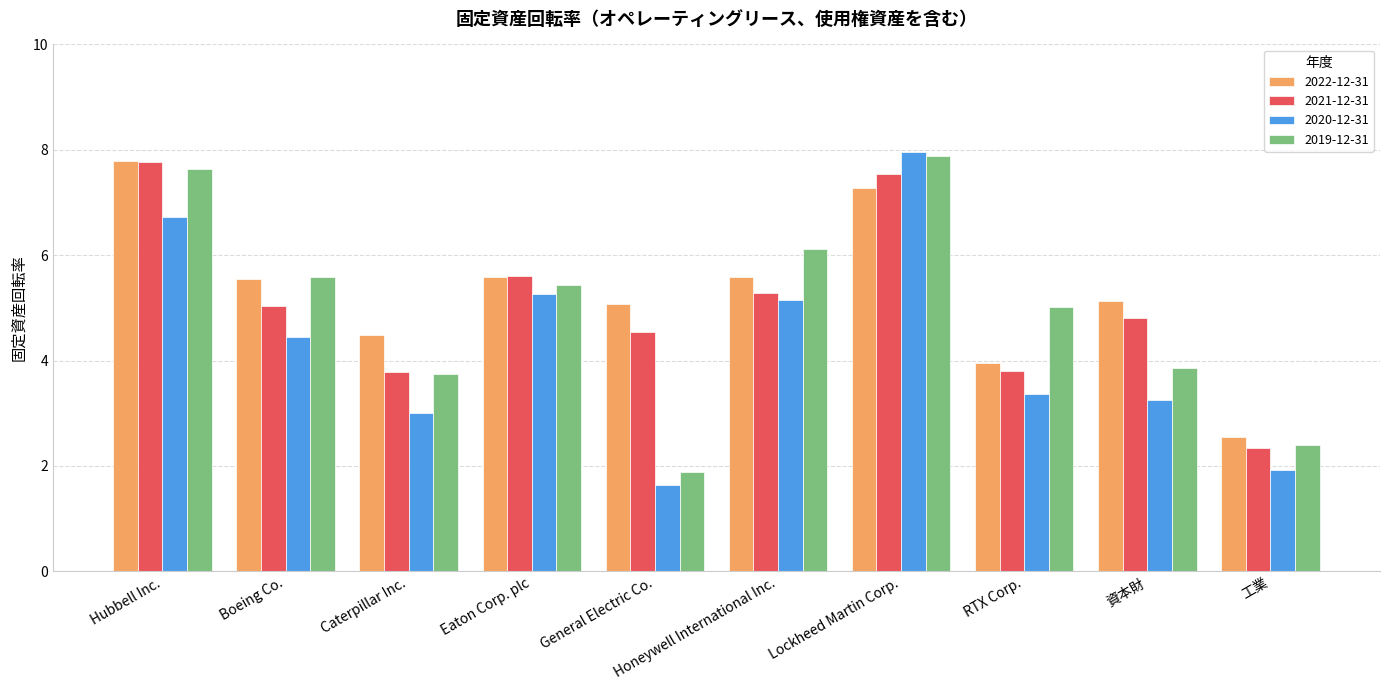

What position from the right is Boeing Co.?

9